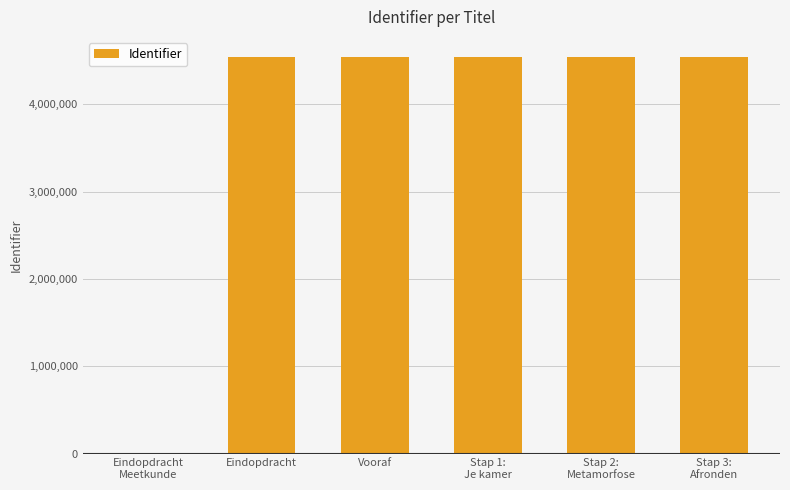

Count the number of data series in this chart.

1